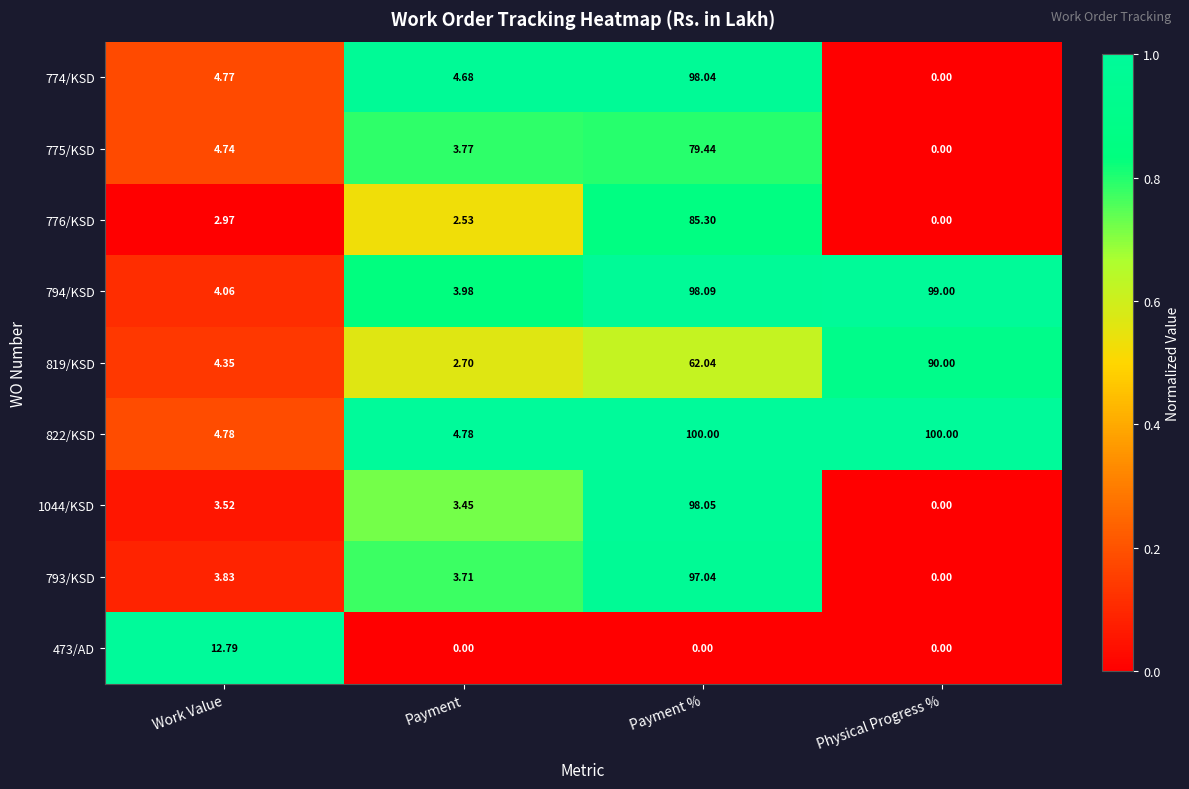

Which series changed the most between Payment and Payment %?

822/KSD